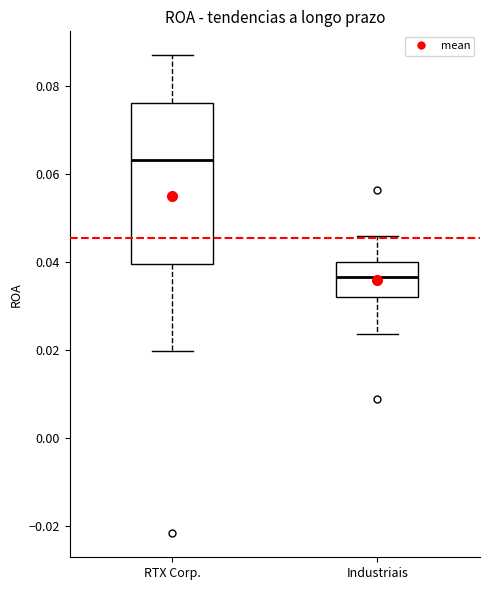

Where is the lower edge of the box for Industriais on the y-axis? The values are not printed on the chart, so give them approximately, as read against the axis.

0.032